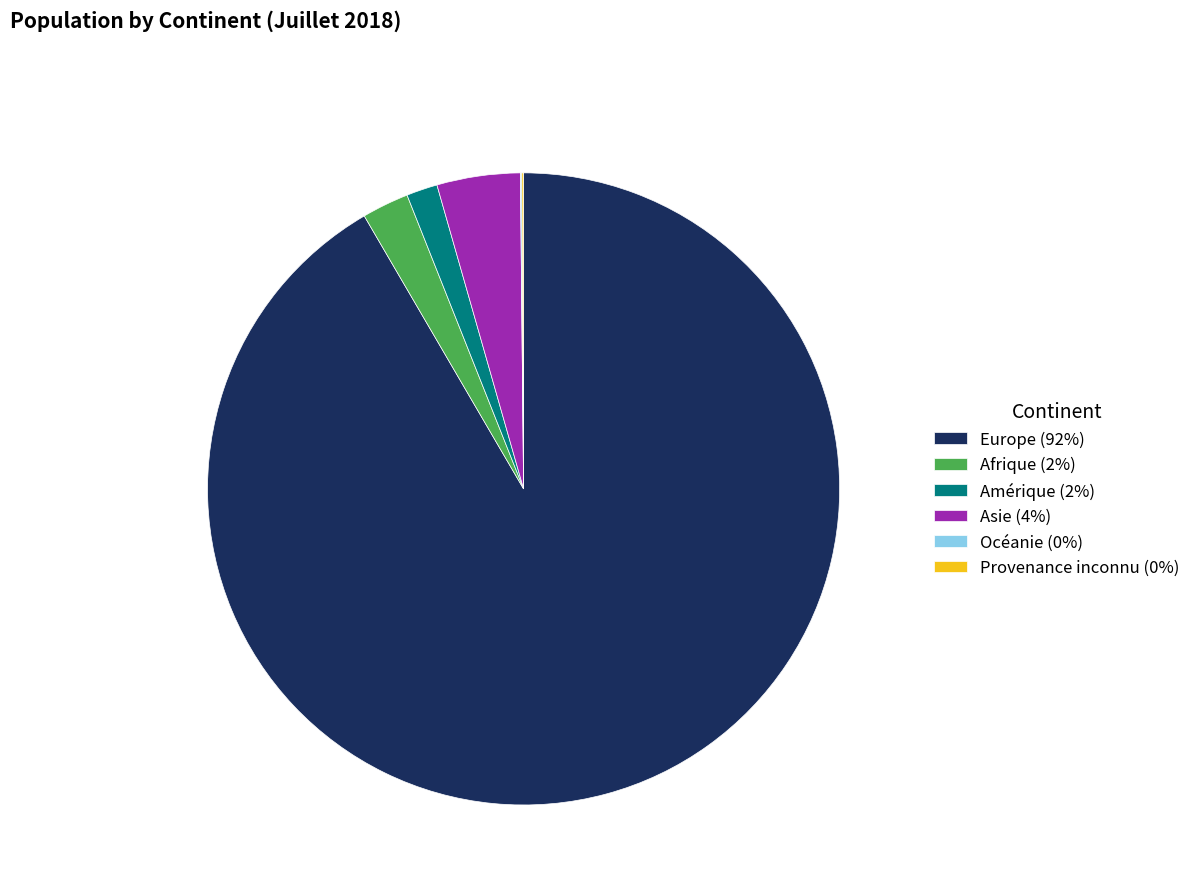

Approximately how many times larger is the value at Amérique (2%) compared to Afrique (2%)?

0.7